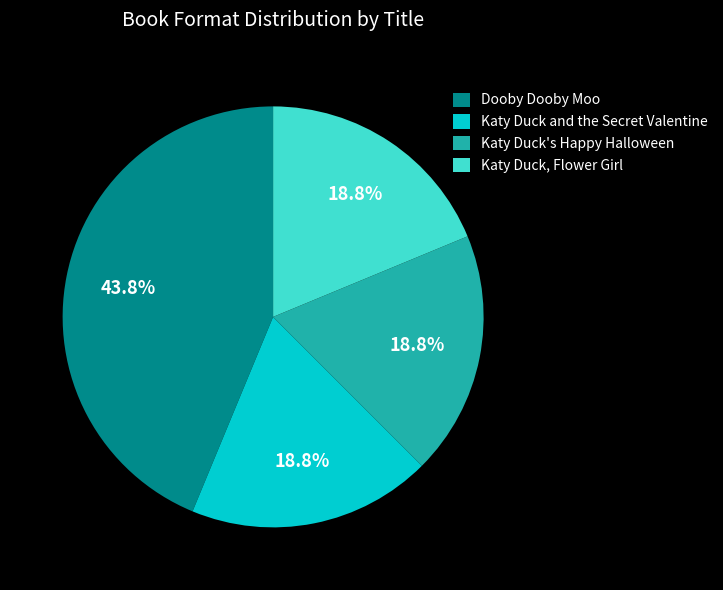

Does Dooby Dooby Moo account for over 50% of the chart?

No